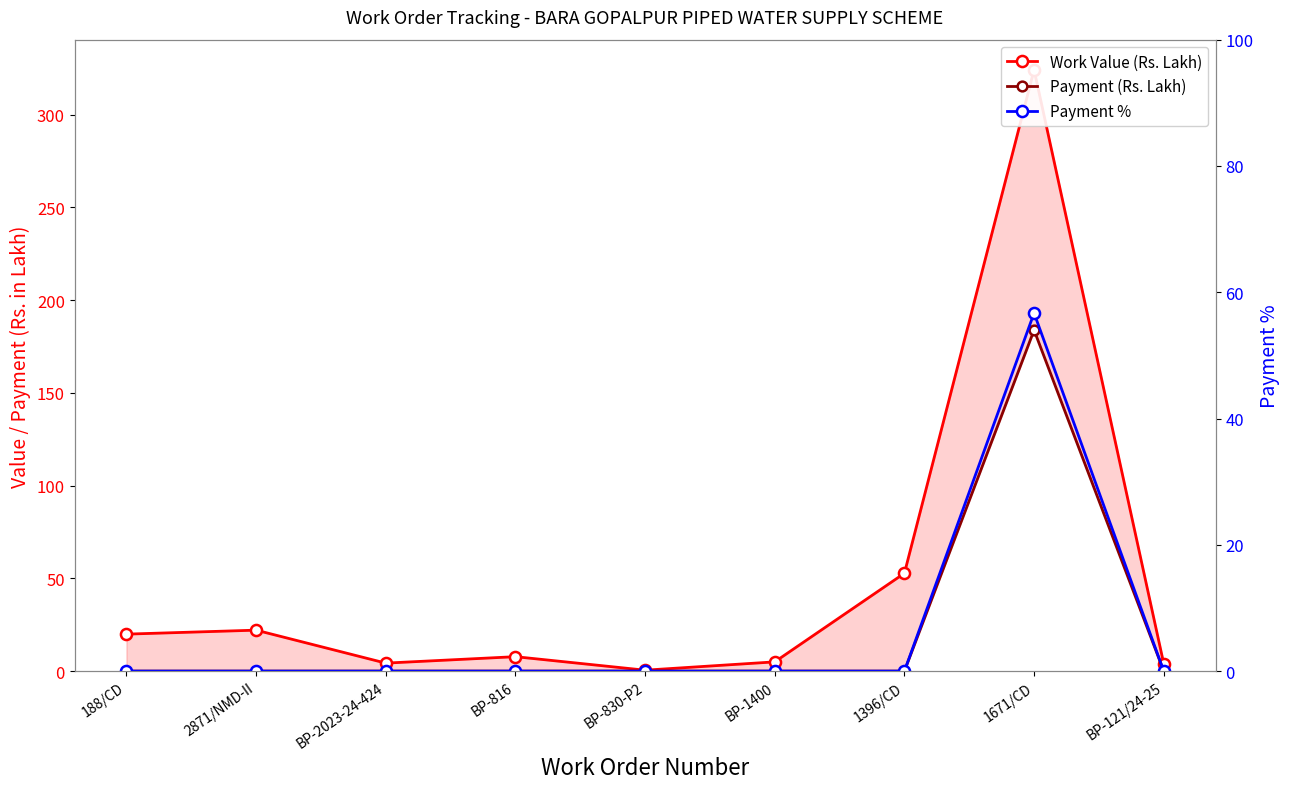

Reading right to left, what are all the values shown in this chart?

Work Value (Rs. Lakh): 4.0	324.2	52.8	5.0	0.5	7.8	4.3	22.1	19.9
Payment (Rs. Lakh): 0.0	183.8	0.0	0.0	0.0	0.0	0.0	0.0	0.0
Payment %: 0.0	56.7	0.0	0.0	0.0	0.0	0.0	0.0	0.0